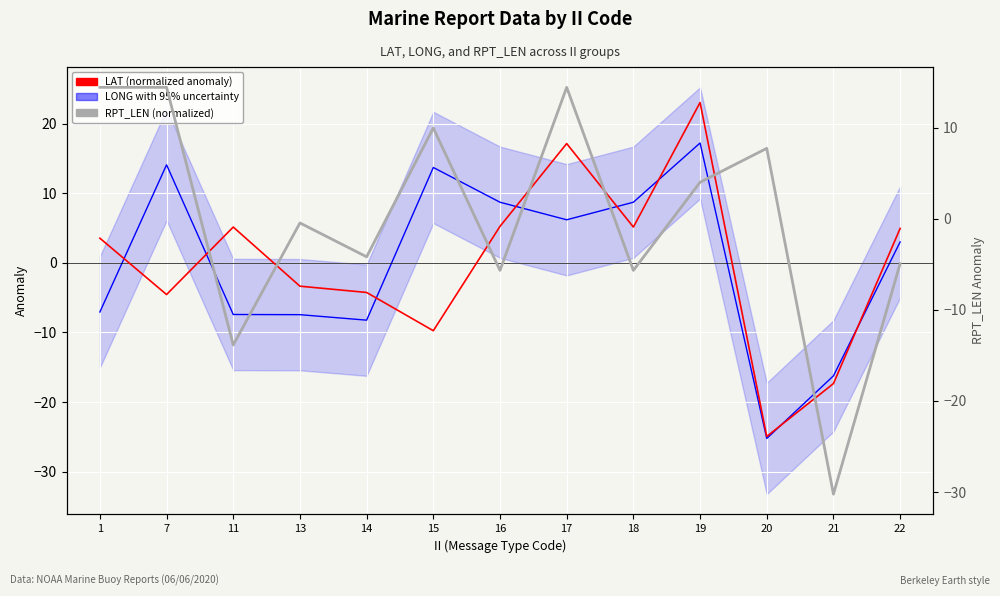

At how many categories does at least one series exceed -11?

12